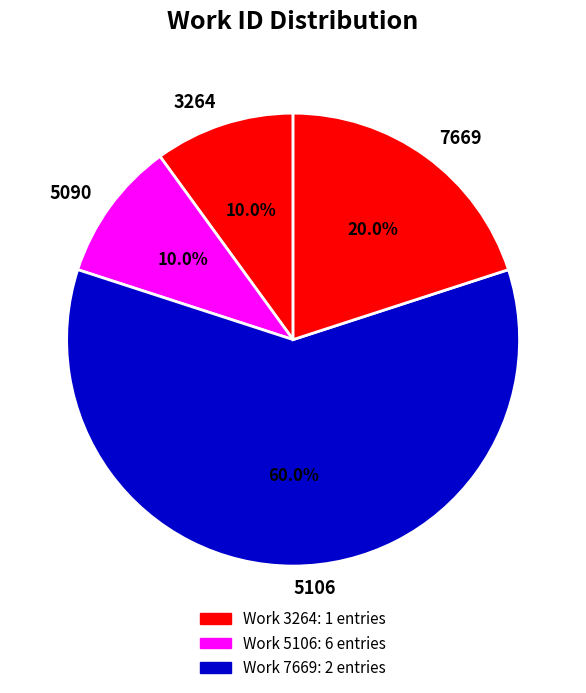

Combined, what portion of the pie is 5106 and 3264?

70.0%